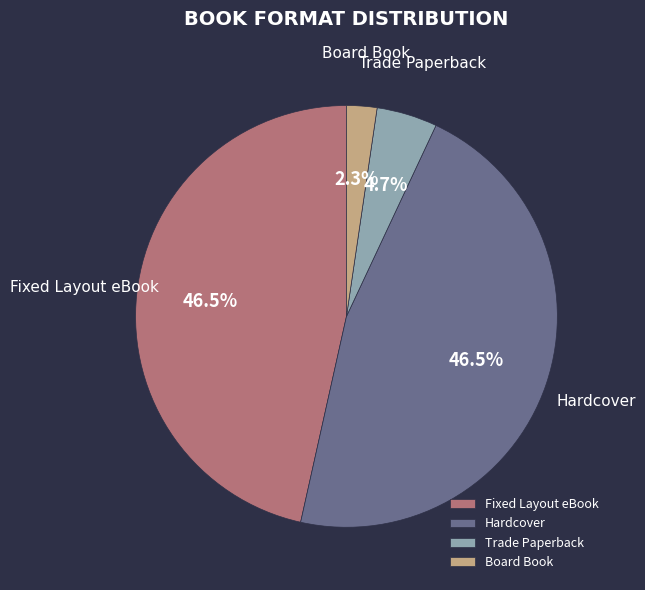

Which category has the smallest portion of the pie?

Board Book